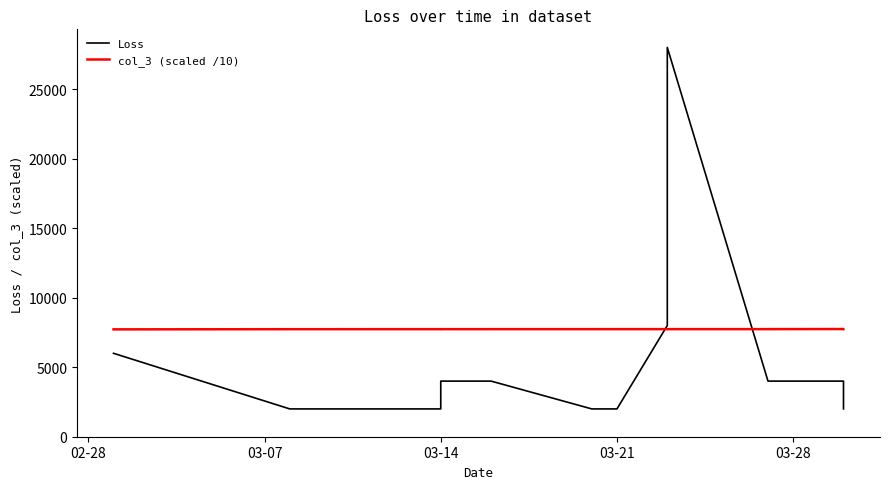

Where is col_3 (scaled /10) nearest to the value 7733?

03-07